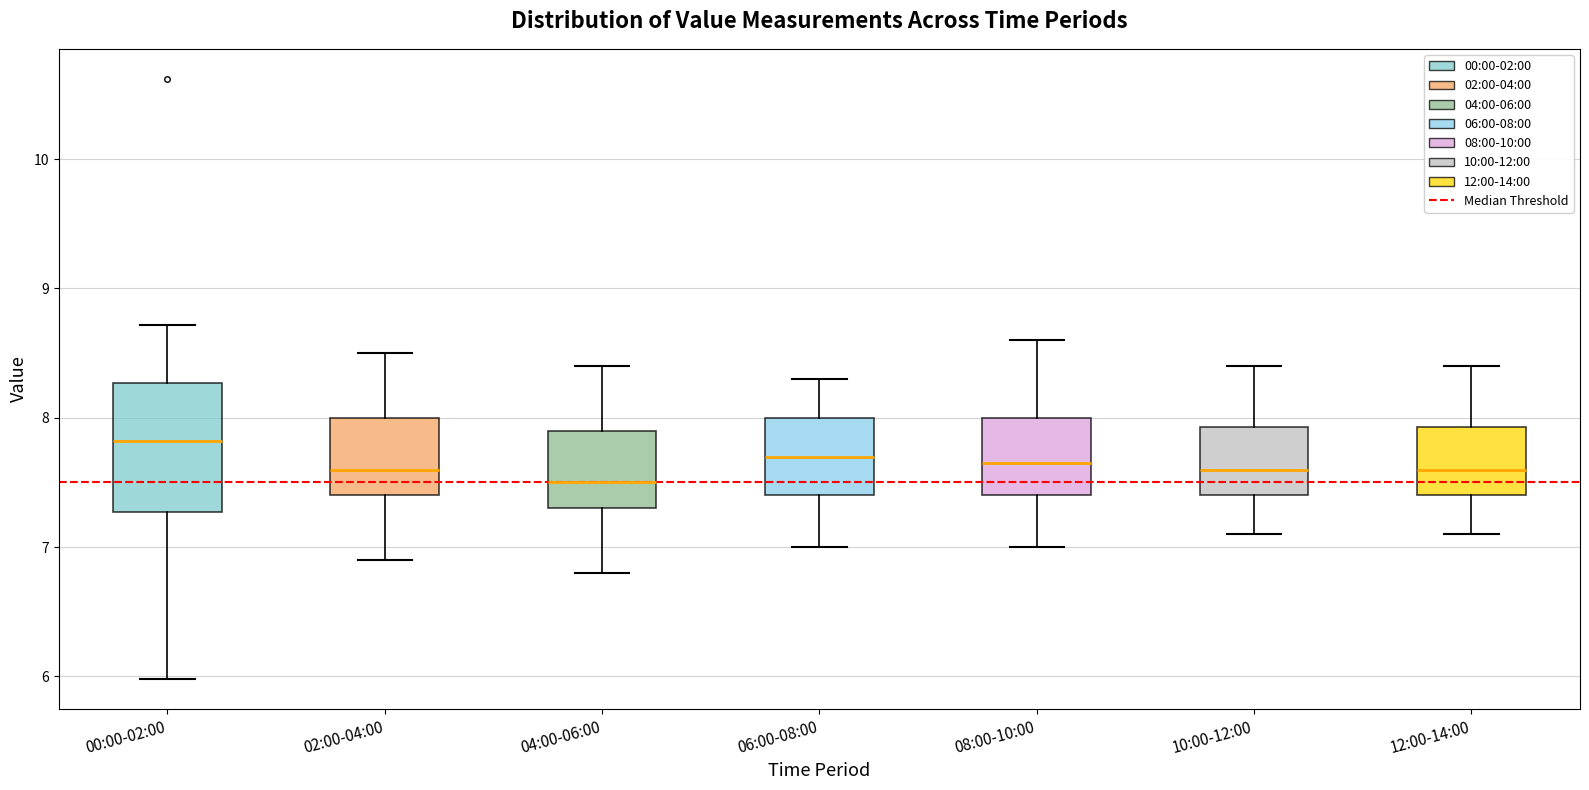

Reading left to right, read every box against the y-axis: the position of its median line, the range the box covers, and the ends of its whiskers. The values are not printed on the chart, so give them approximately, as read against the axis.

00:00-02:00: median 7.8, box 7.3 to 8.3, whiskers 6.0 to 8.7
02:00-04:00: median 7.6, box 7.4 to 8.0, whiskers 6.9 to 8.5
04:00-06:00: median 7.5, box 7.3 to 7.9, whiskers 6.8 to 8.4
06:00-08:00: median 7.7, box 7.4 to 8.0, whiskers 7.0 to 8.3
08:00-10:00: median 7.7, box 7.4 to 8.0, whiskers 7.0 to 8.6
10:00-12:00: median 7.6, box 7.4 to 7.9, whiskers 7.1 to 8.4
12:00-14:00: median 7.6, box 7.4 to 7.9, whiskers 7.1 to 8.4